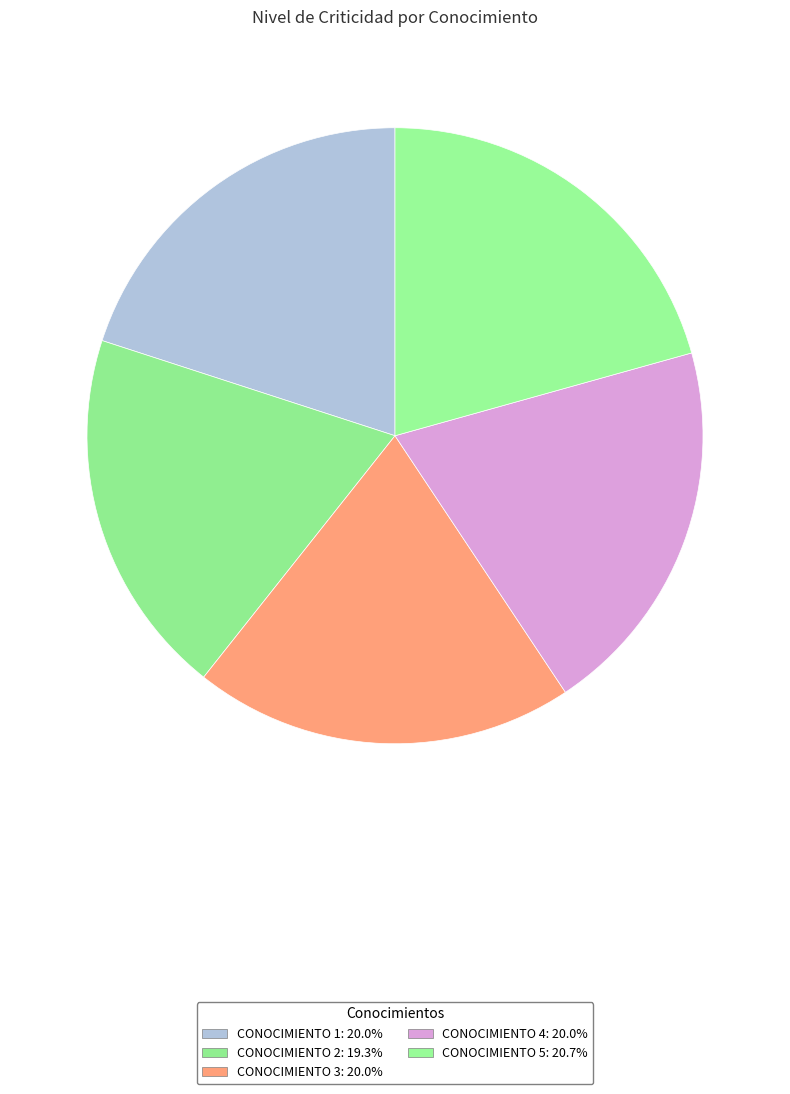

What is the ratio of the value at CONOCIMIENTO 5 to the value at CONOCIMIENTO 4?

1.0